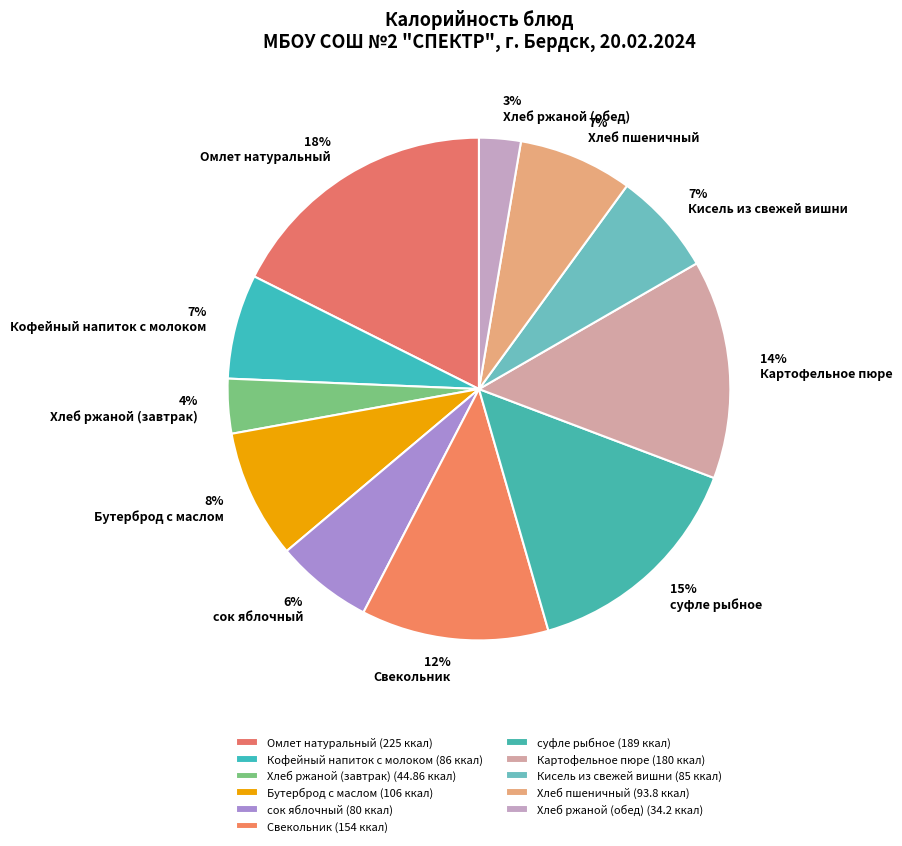

To the nearest percent, what is the combined percentage of Хлеб ржаной (завтрак) and Кисель из свежей вишни?

10%